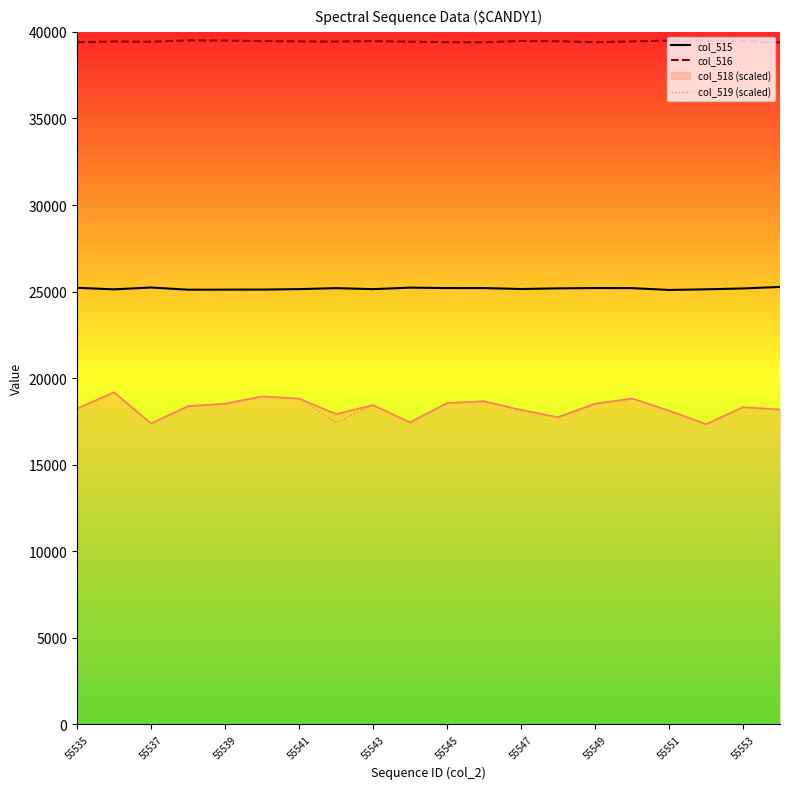

How many lines are shown in the chart?

4